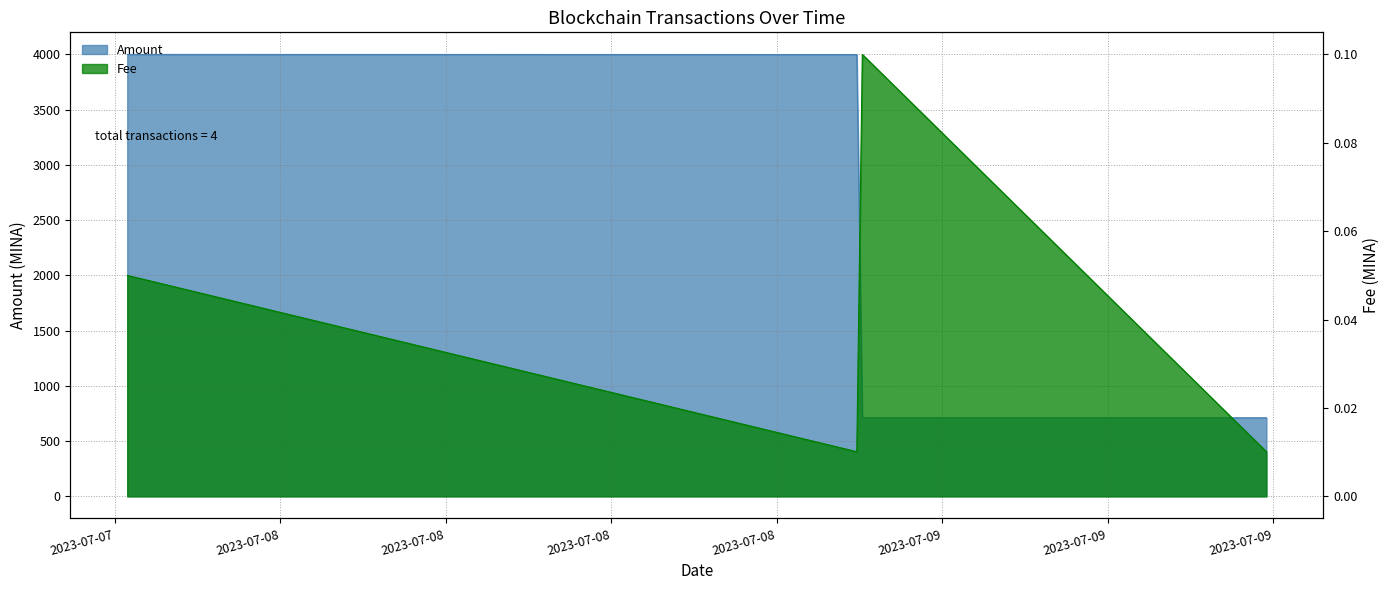

At 2023-07-09 02:06:00, list the series in order from smallest to largest.

Fee, Amount